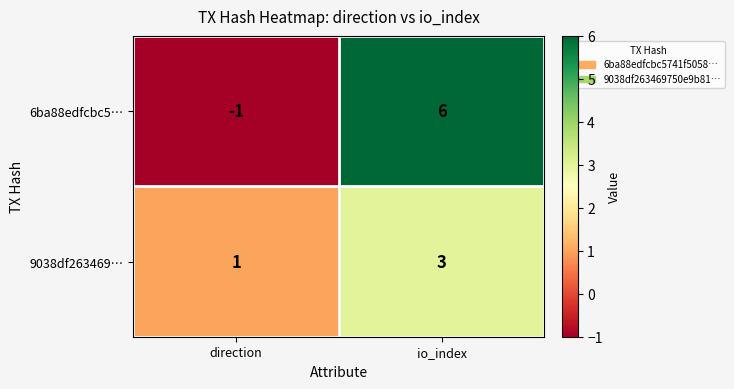

What value does the 9038df263469… series have at io_index?

3